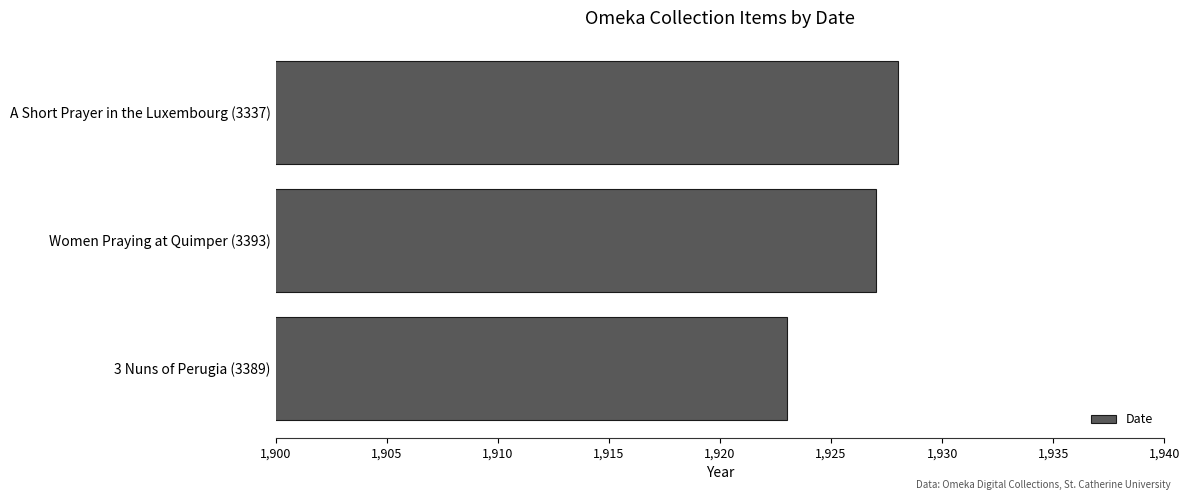

What is the ratio of the value at Women Praying at Quimper (3393) to the value at A Short Prayer in the Luxembourg (3337)?

1.0